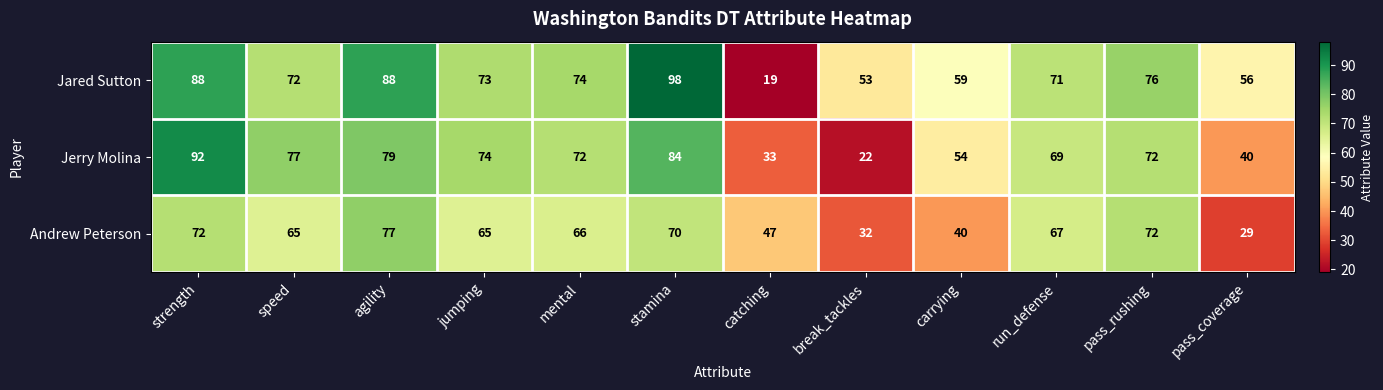

Which label corresponds to the largest value in the chart?

stamina